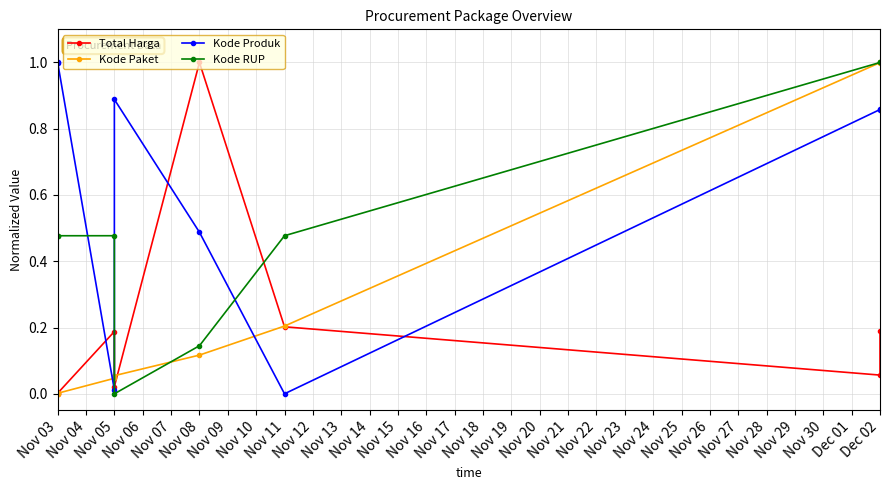

What is the value of the Total Harga point at the 6th from the left?

0.2